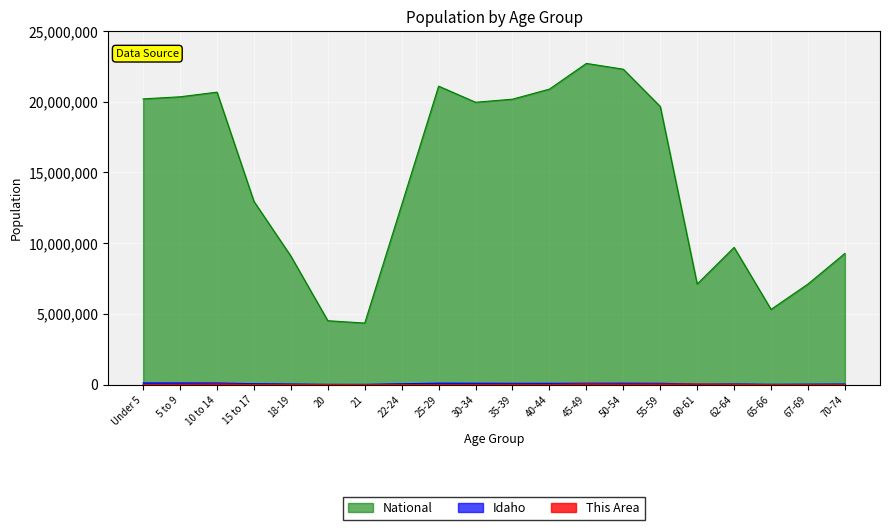

List the labels in order of Idaho value, largest first.

Under 5, 5 to 9, 10 to 14, 25-29, 50-54, 45-49, 30-34, 55-59, 35-39, 40-44, 15 to 17, 22-24, 62-64, 18-19, 70-74, 67-69, 60-61, 65-66, 20, 21